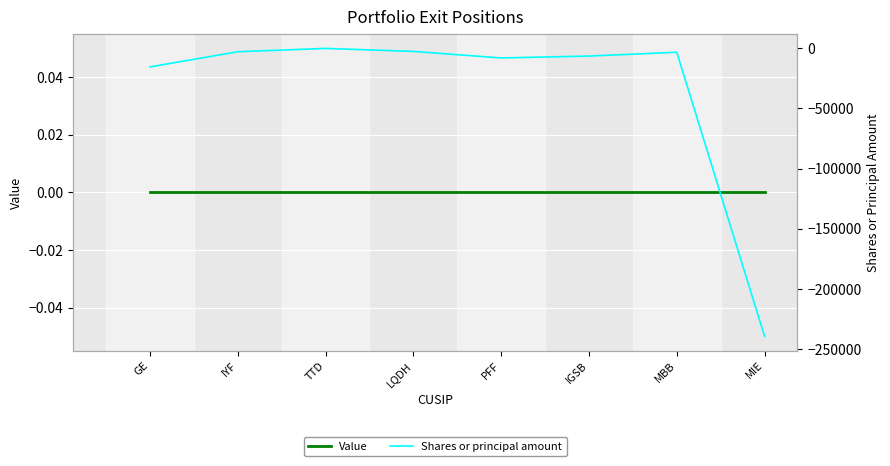

Reading left to right, list all the values displayed in this chart.

Value: 0	0	0	0	0	0	0	0
Shares or principal amount: -15632	-3050	-290	-2779	-8209	-6631	-3461	-239241